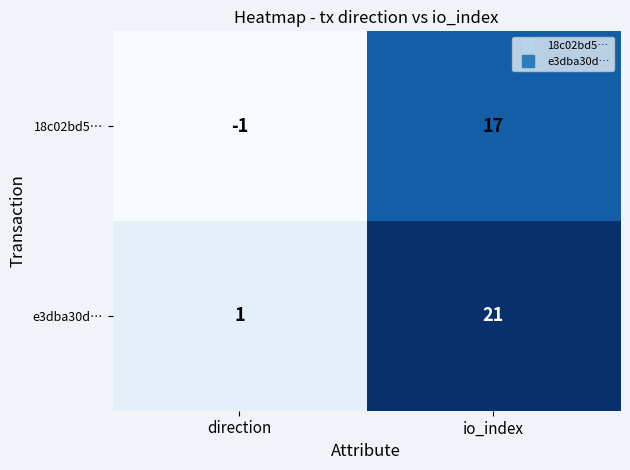

The value of 18c02bd5… at direction is -2. True or false?

False